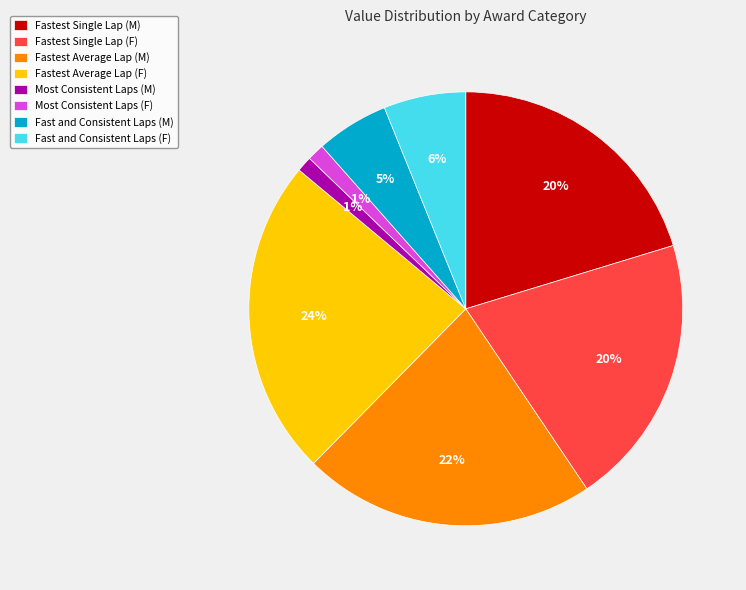

To the nearest percent, what percentage of the pie is Fast and Consistent Laps (F)?

6%